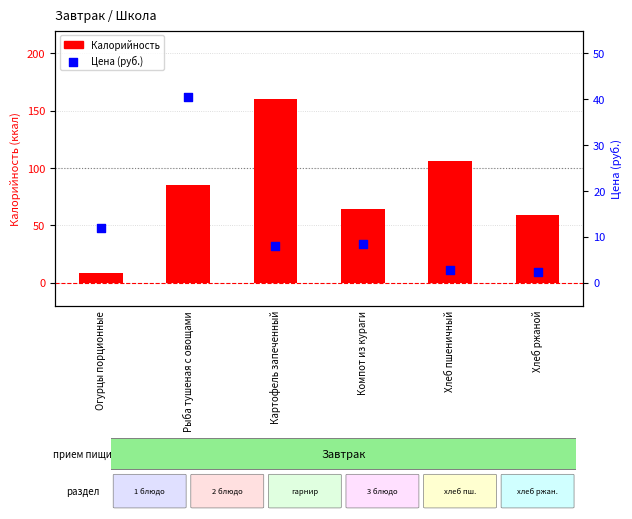

Which series reaches the minimum Y coordinate?

Цена (руб.)